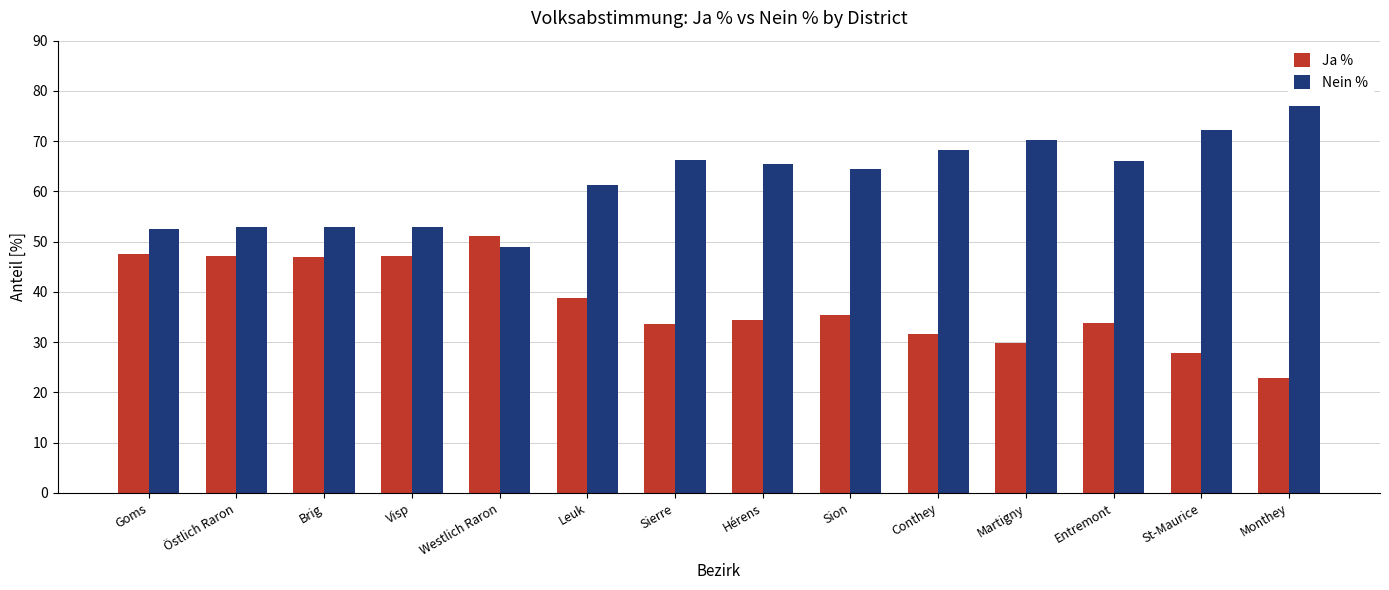

How many data points does each series have?

14